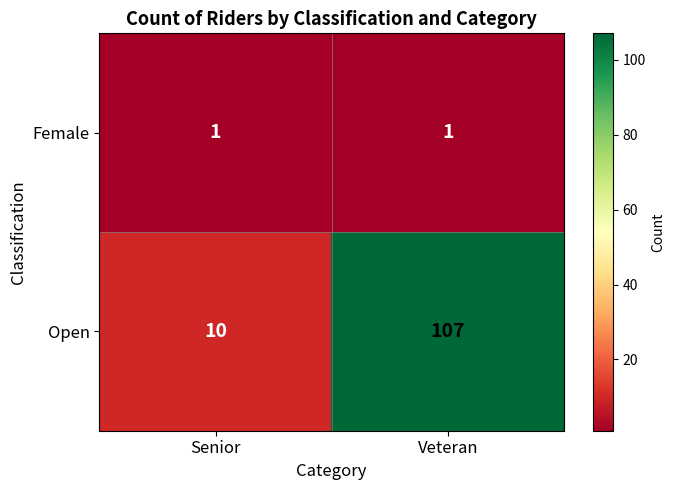

Where is Open nearest to the value 58?

Senior